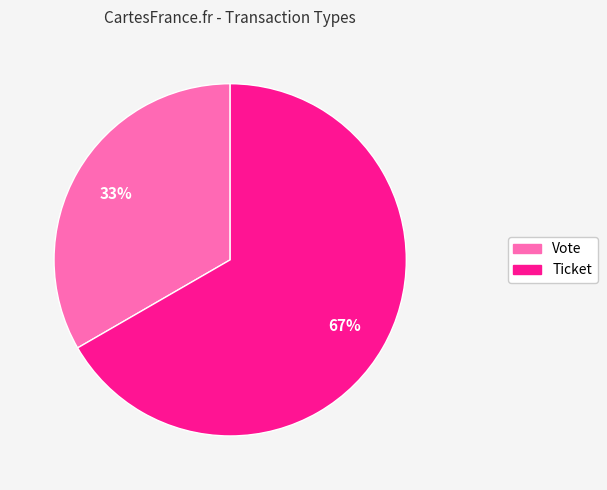

To the nearest percent, what is the average slice percentage?

50%